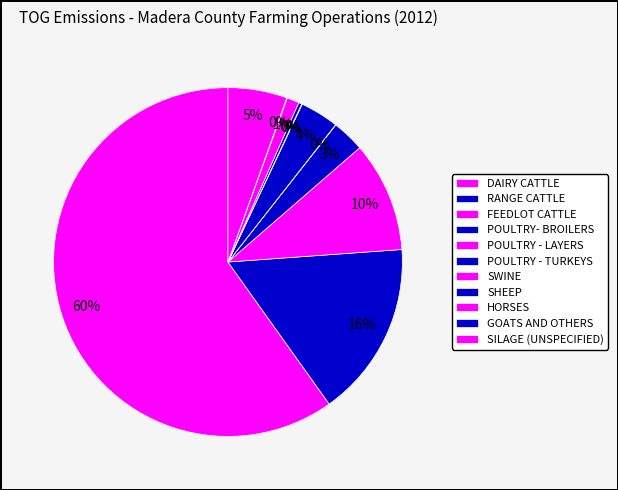

Is there a majority slice in this chart?

Yes